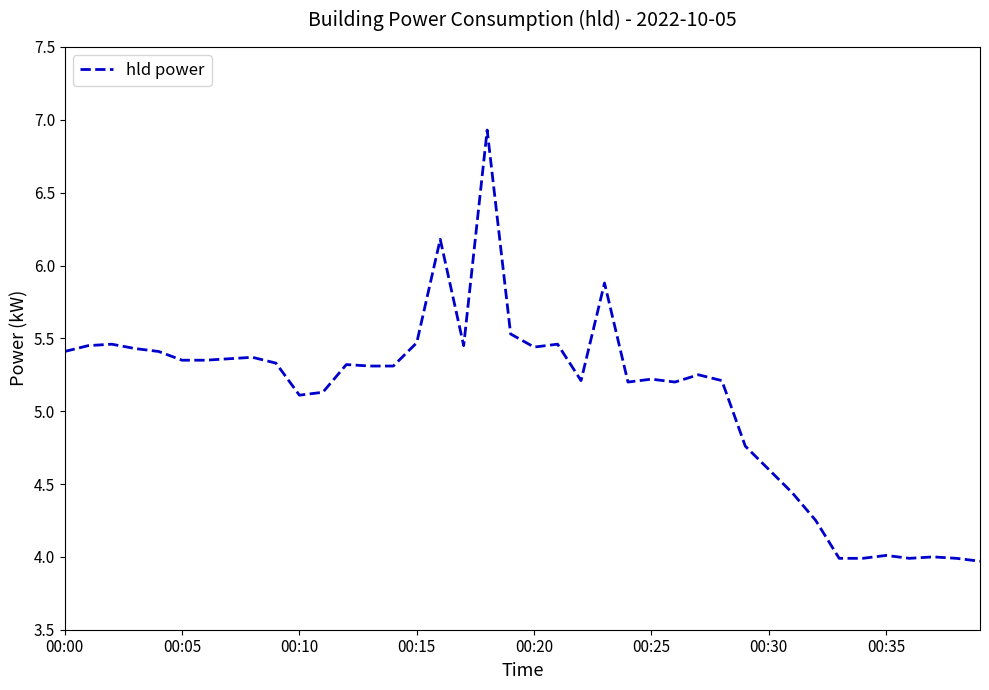

What is the maximum value shown in the chart?

6.9